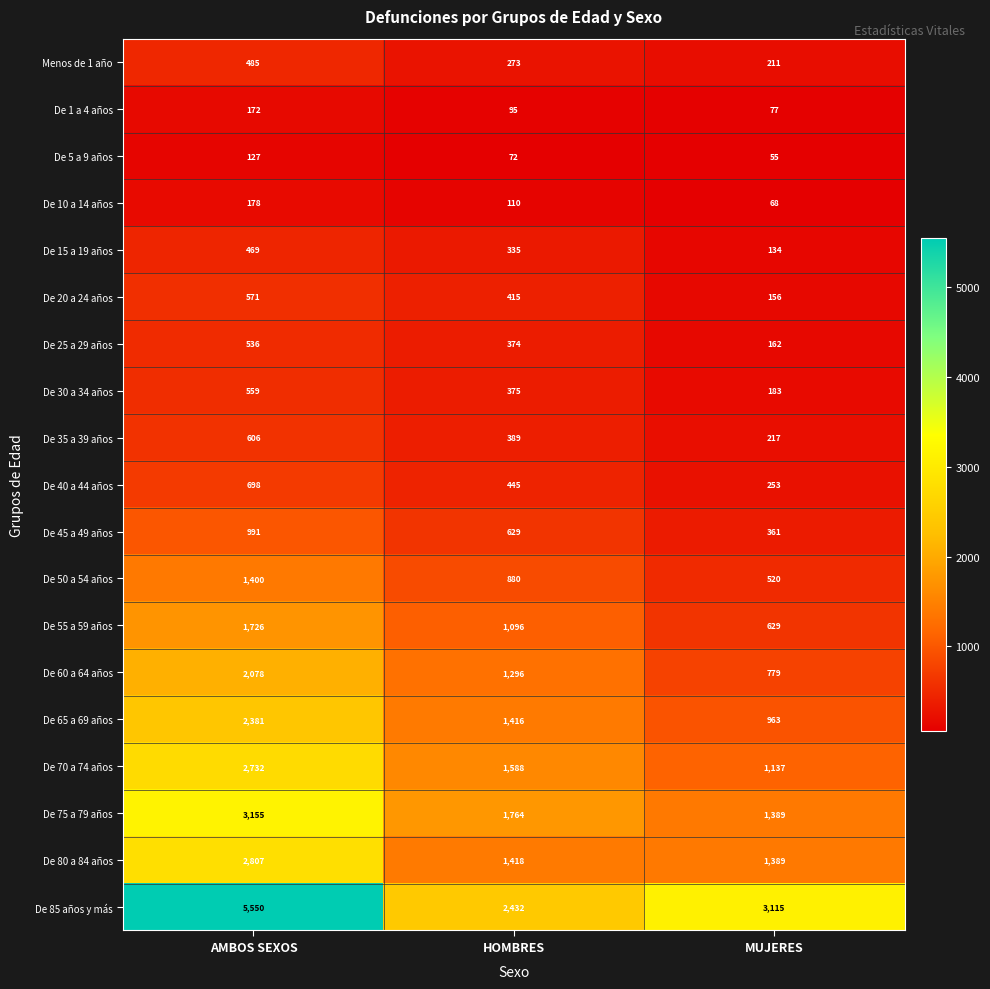

Is it true that De 70 a 74 años equals 2520 at HOMBRES?

False